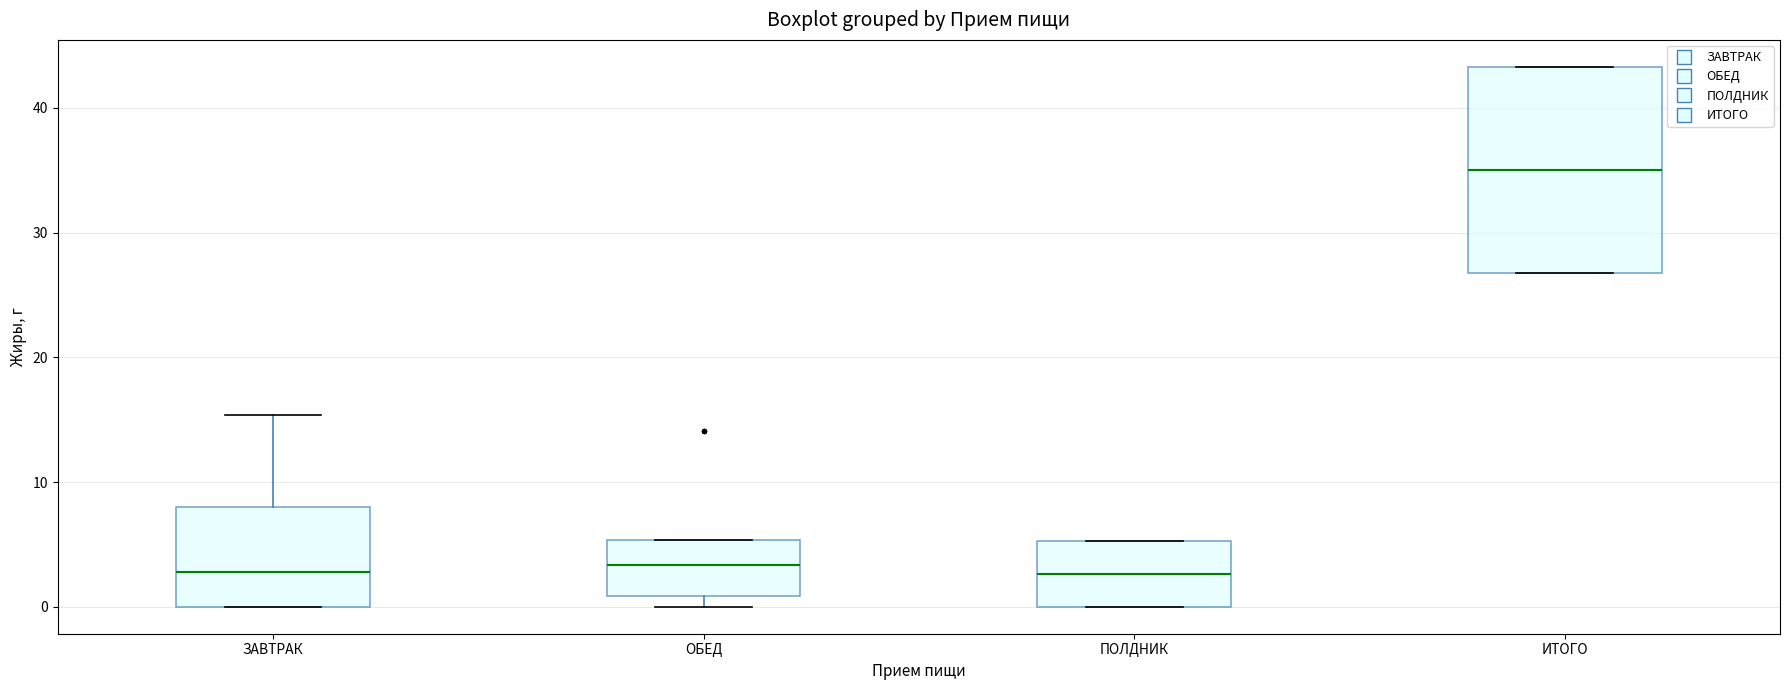

Which box is the tallest, from its lower edge to its upper edge?

ИТОГО